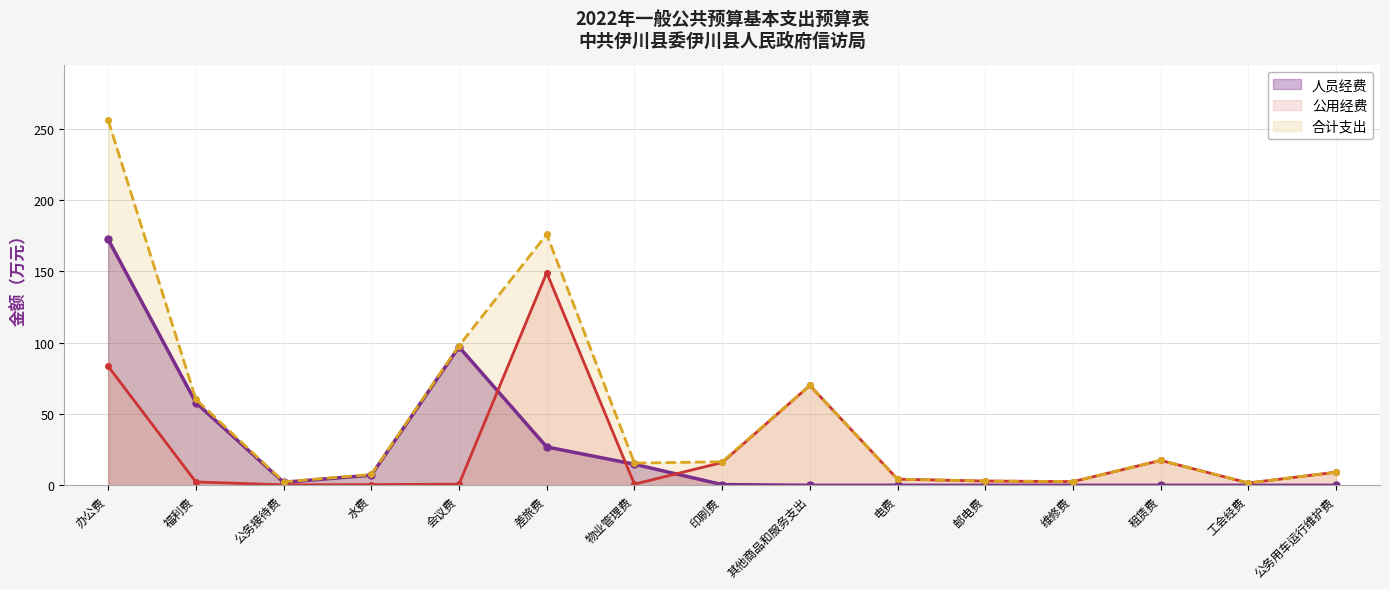

At which category does the chart reach its peak across all series?

办公费